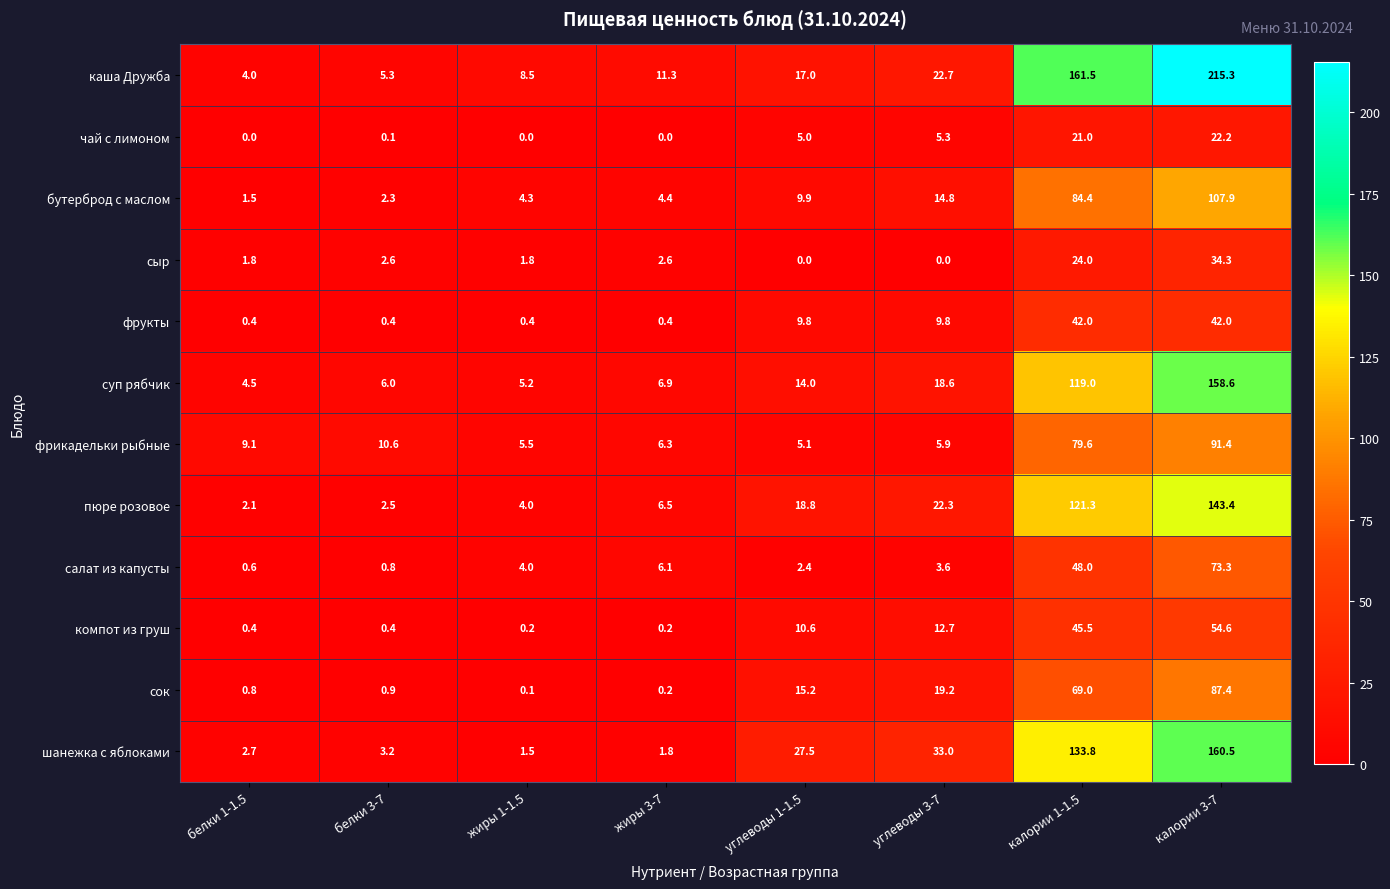

Which category has the lowest value in the сок series?

жиры 1-1.5